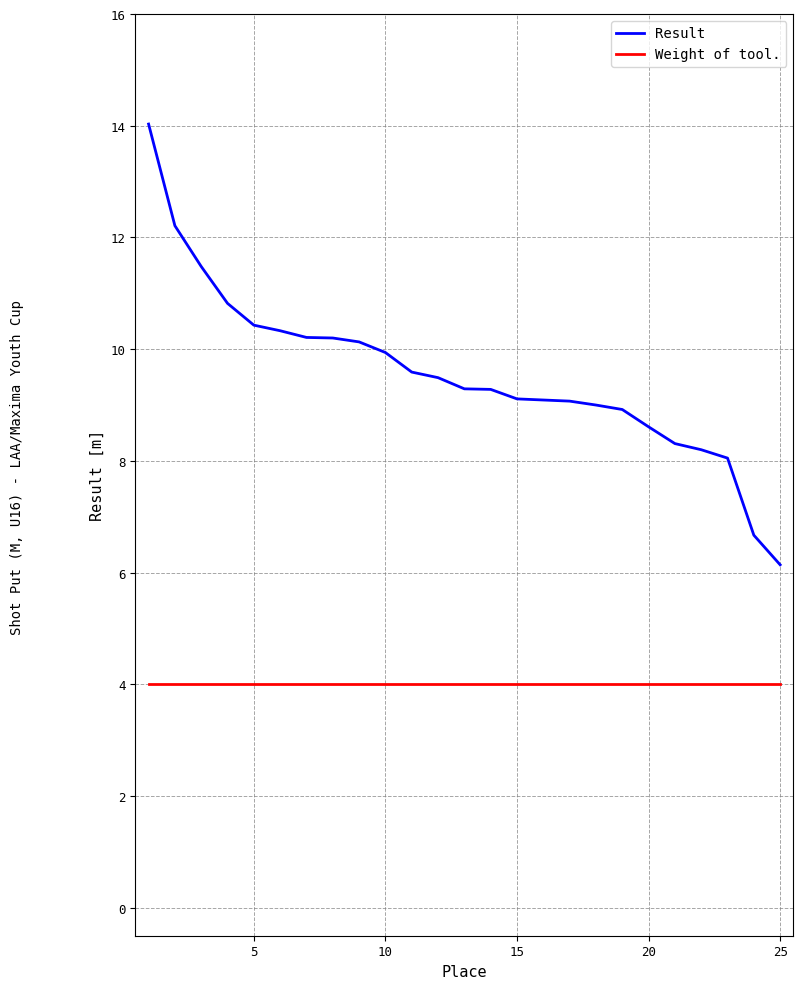

Rank the series by their maximum value, from lowest to highest.

Weight of tool., Result